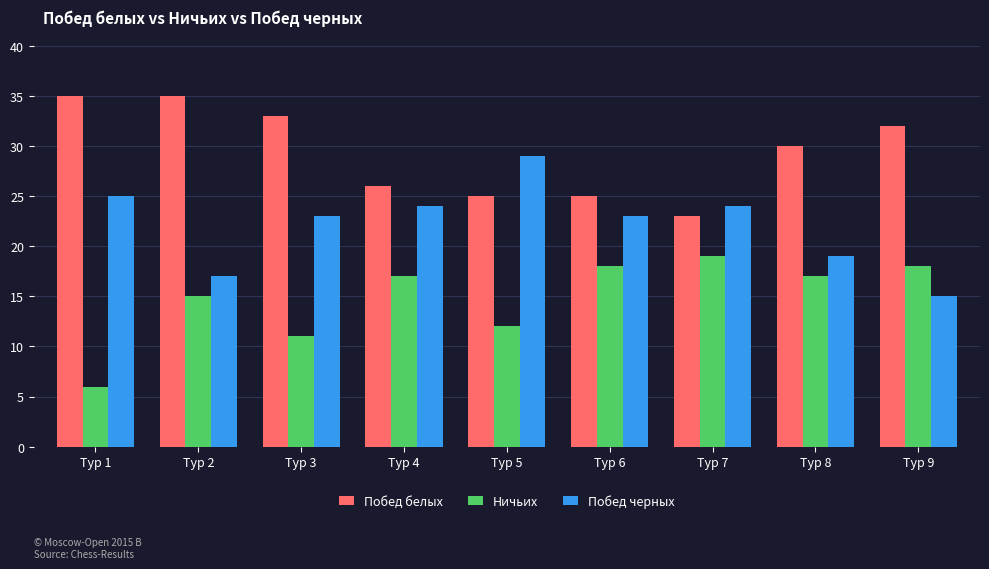

What is the difference between the Побед белых values at Тур 6 and Тур 9?

7